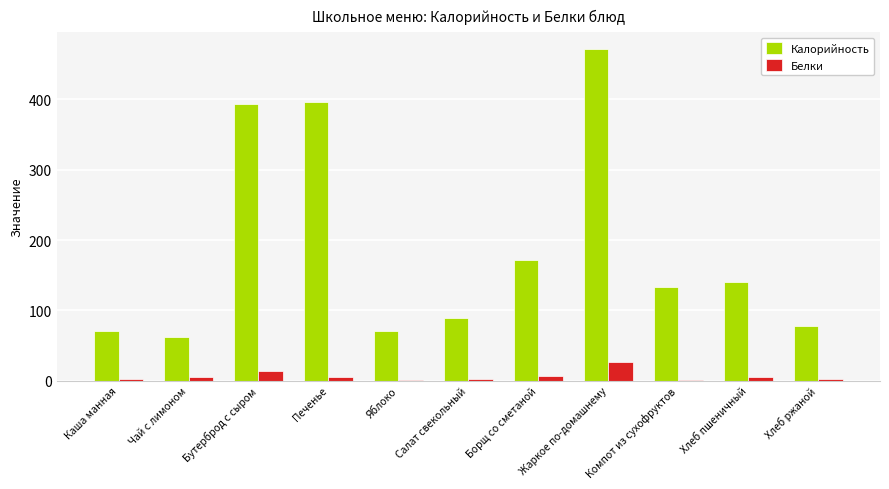

Where is Белки nearest to the value 13?

Бутерброд с сыром